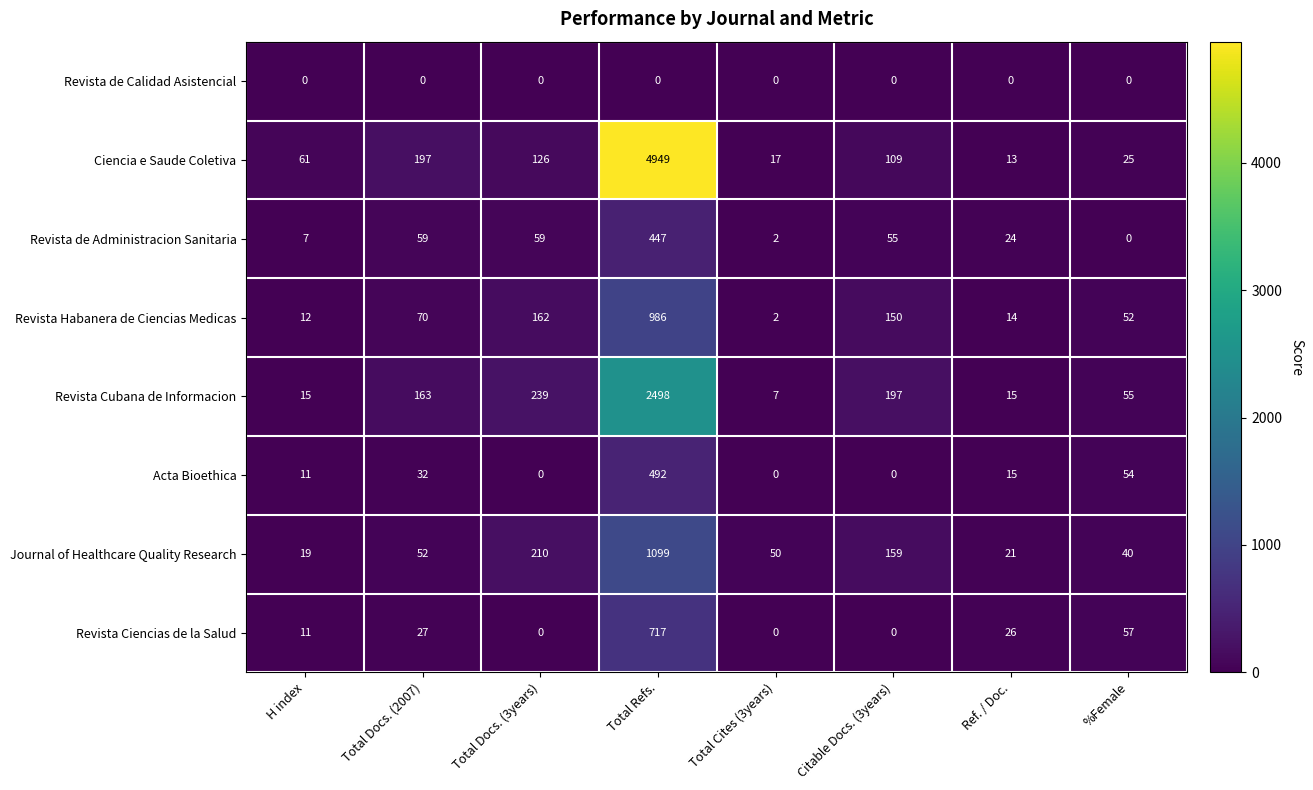

Where does the Revista de Administracion Sanitaria series first go above 55?

Total Docs. (2007)